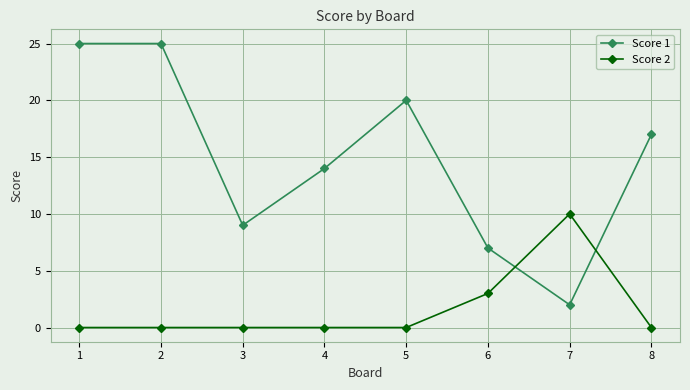

After their last crossing, which series has the higher values: Score 2 or Score 1?

Score 1